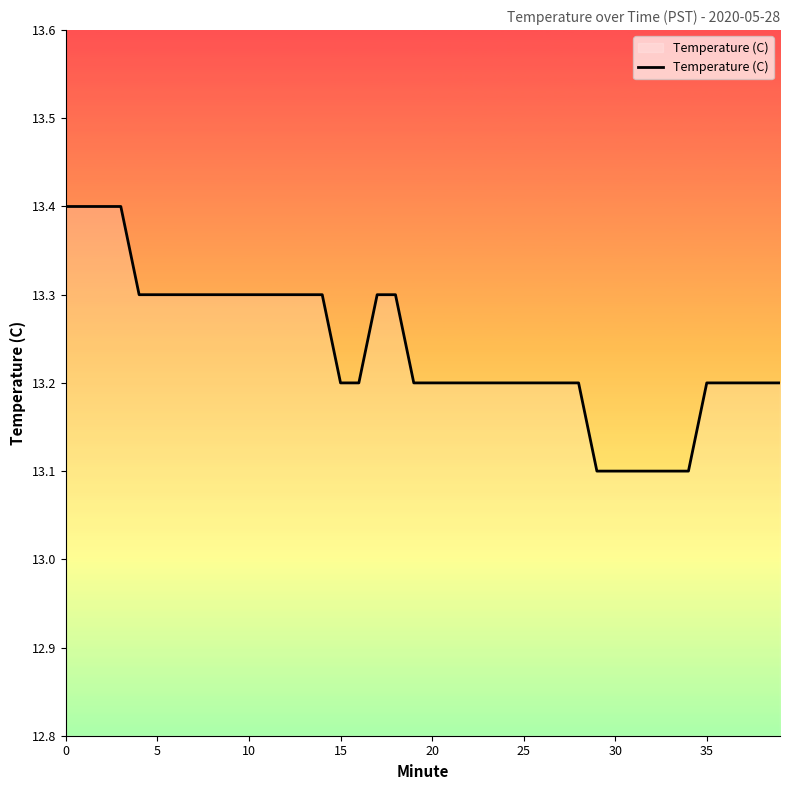

What is the difference between the maximum and minimum values?

0.3